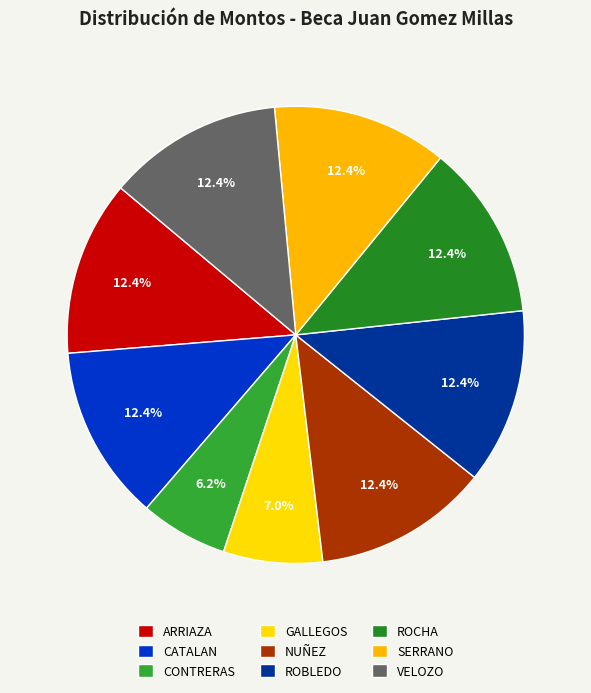

Which category has the biggest portion of the pie?

ARRIAZA